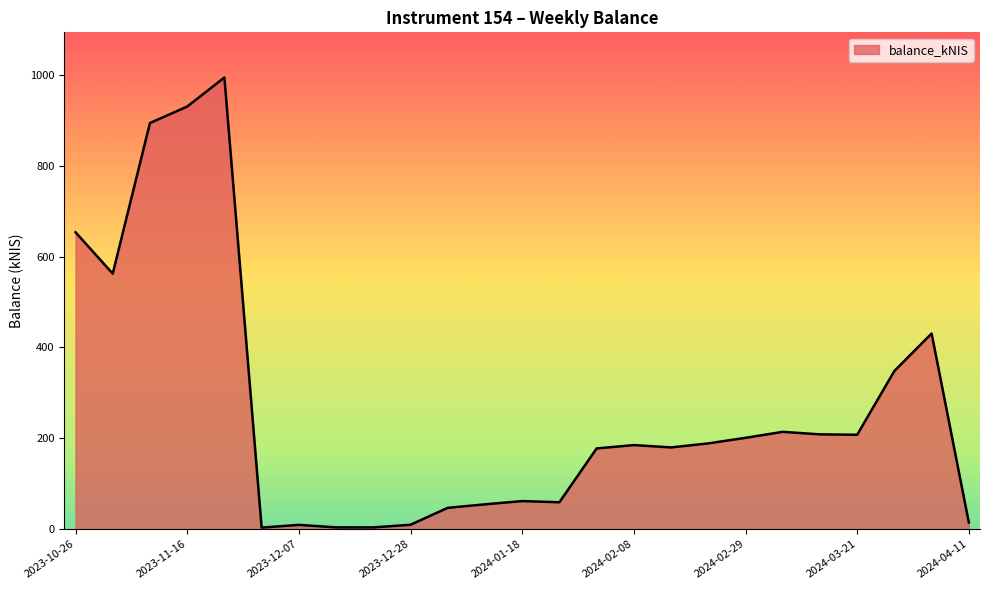

What is the greatest value displayed?

994.6